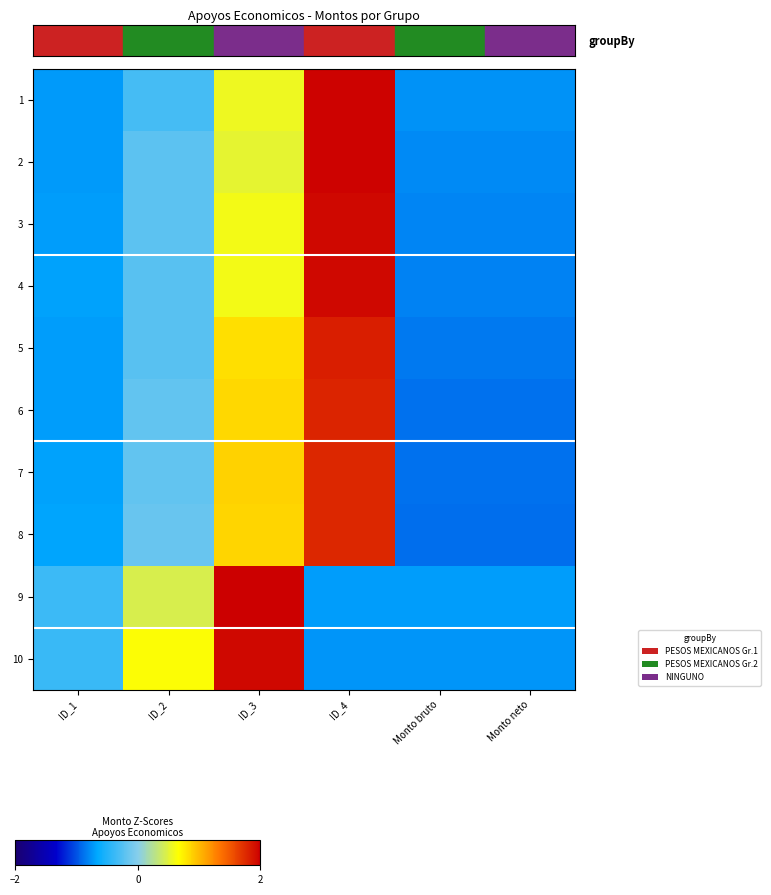

Reading left to right, list all the values displayed in this chart.

1: ID_1=-0.7	ID_2=-0.3	ID_3=0.6	ID_4=2.0	Monto bruto=-0.8	Monto neto=-0.8
2: ID_1=-0.7	ID_2=-0.2	ID_3=0.5	ID_4=2.0	Monto bruto=-0.8	Monto neto=-0.8
3: ID_1=-0.7	ID_2=-0.2	ID_3=0.6	ID_4=1.9	Monto bruto=-0.8	Monto neto=-0.8
4: ID_1=-0.7	ID_2=-0.2	ID_3=0.6	ID_4=1.9	Monto bruto=-0.8	Monto neto=-0.8
5: ID_1=-0.7	ID_2=-0.2	ID_3=0.8	ID_4=1.8	Monto bruto=-0.9	Monto neto=-0.9
6: ID_1=-0.7	ID_2=-0.2	ID_3=0.8	ID_4=1.8	Monto bruto=-0.9	Monto neto=-0.9
7: ID_1=-0.7	ID_2=-0.2	ID_3=0.9	ID_4=1.8	Monto bruto=-0.9	Monto neto=-0.9
8: ID_1=-0.7	ID_2=-0.2	ID_3=0.9	ID_4=1.8	Monto bruto=-0.9	Monto neto=-0.9
9: ID_1=-0.4	ID_2=0.4	ID_3=2.0	ID_4=-0.7	Monto bruto=-0.7	Monto neto=-0.7
10: ID_1=-0.4	ID_2=0.6	ID_3=2.0	ID_4=-0.7	Monto bruto=-0.7	Monto neto=-0.7